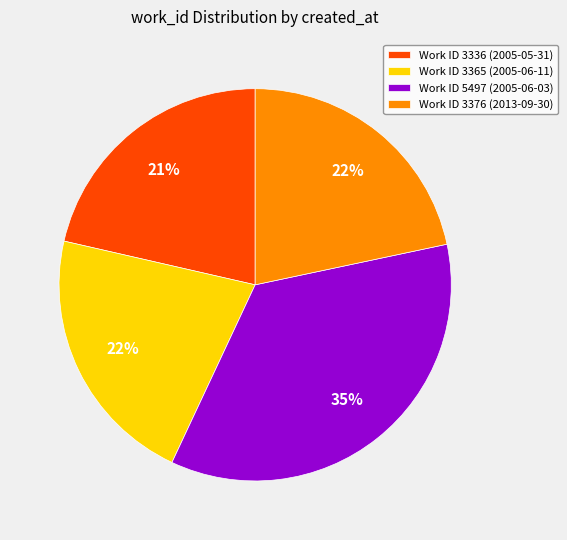

The Work ID 3336 (2005-05-31) slice represents 12% of the pie. True or false?

False